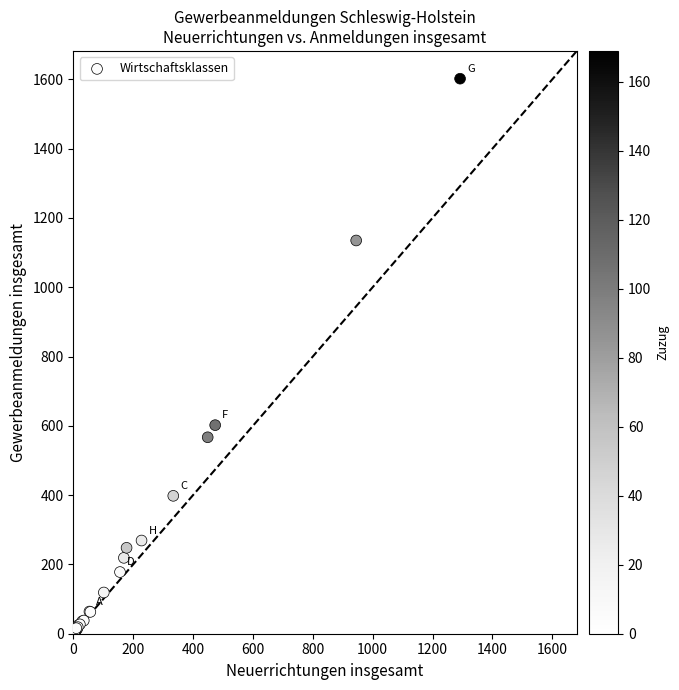

What Y value in the scatter plot is closest to 801?

602